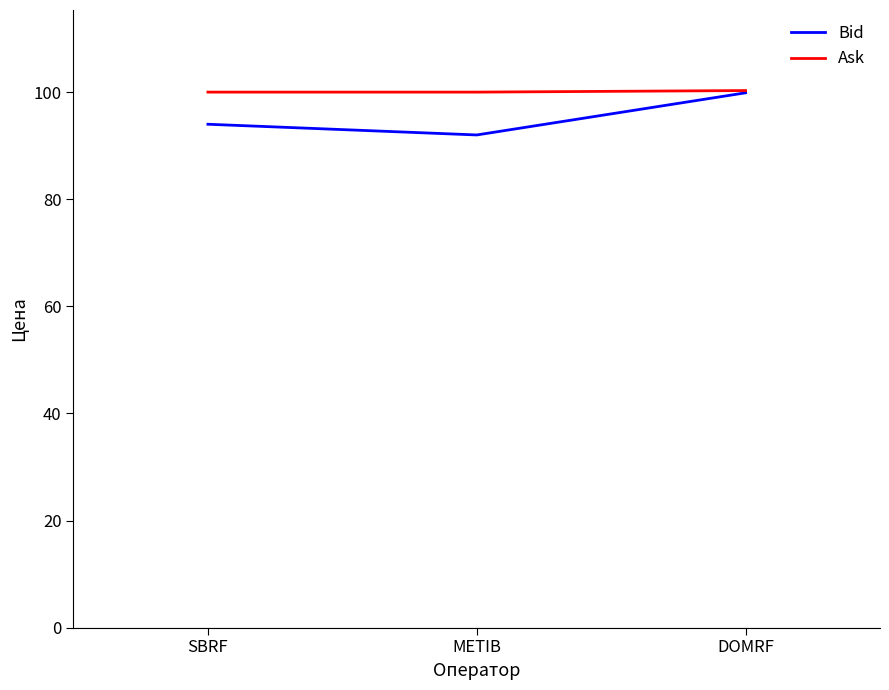

Which series changed the most between SBRF and METIB?

Bid